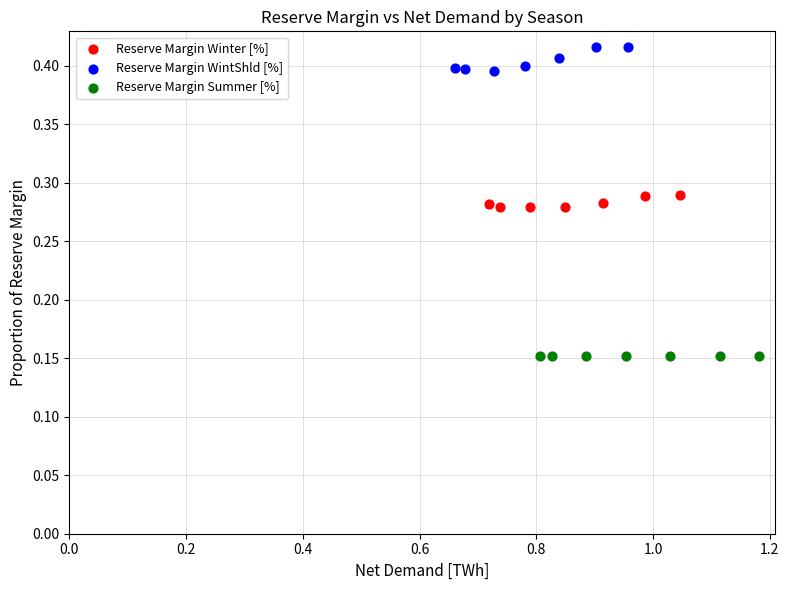

Which series contains the highest Y value?

Reserve Margin WintShld [%]